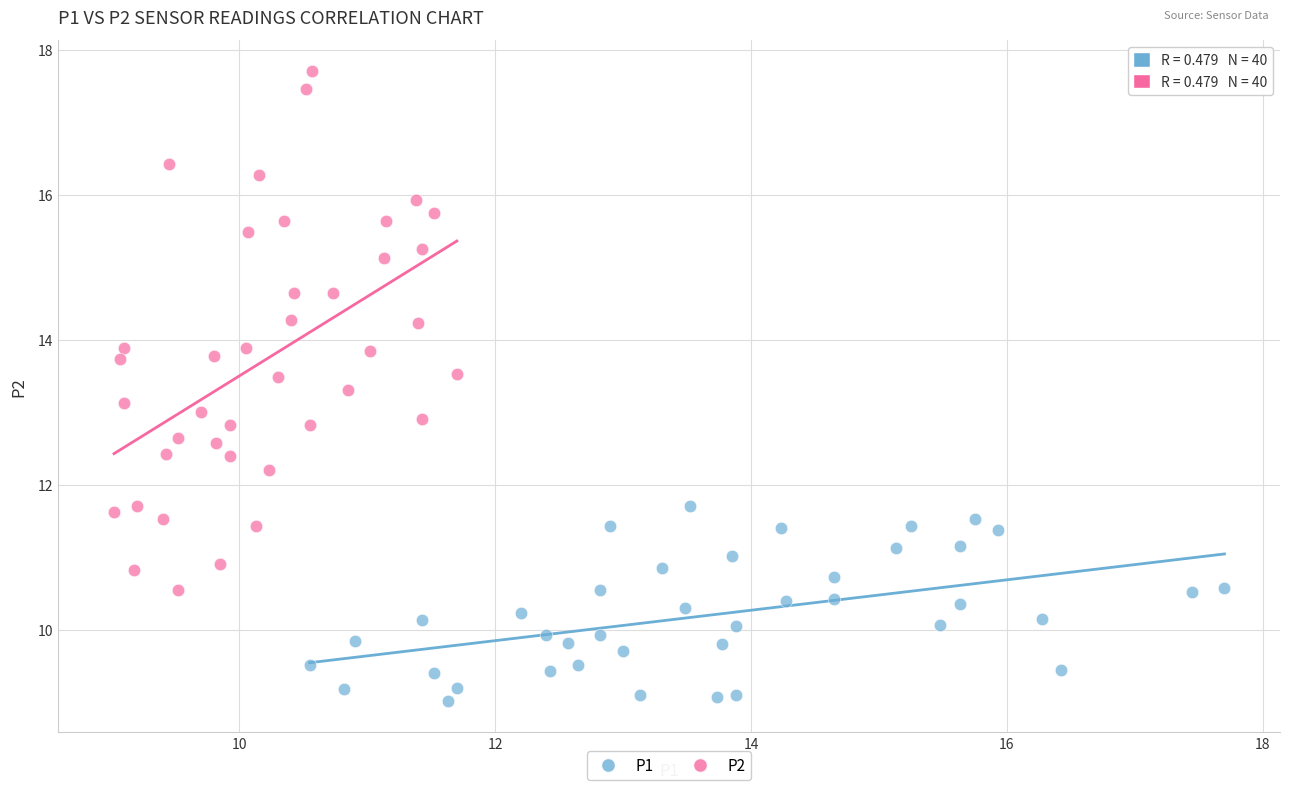

Which series has the largest Y range (max minus min)?

P2